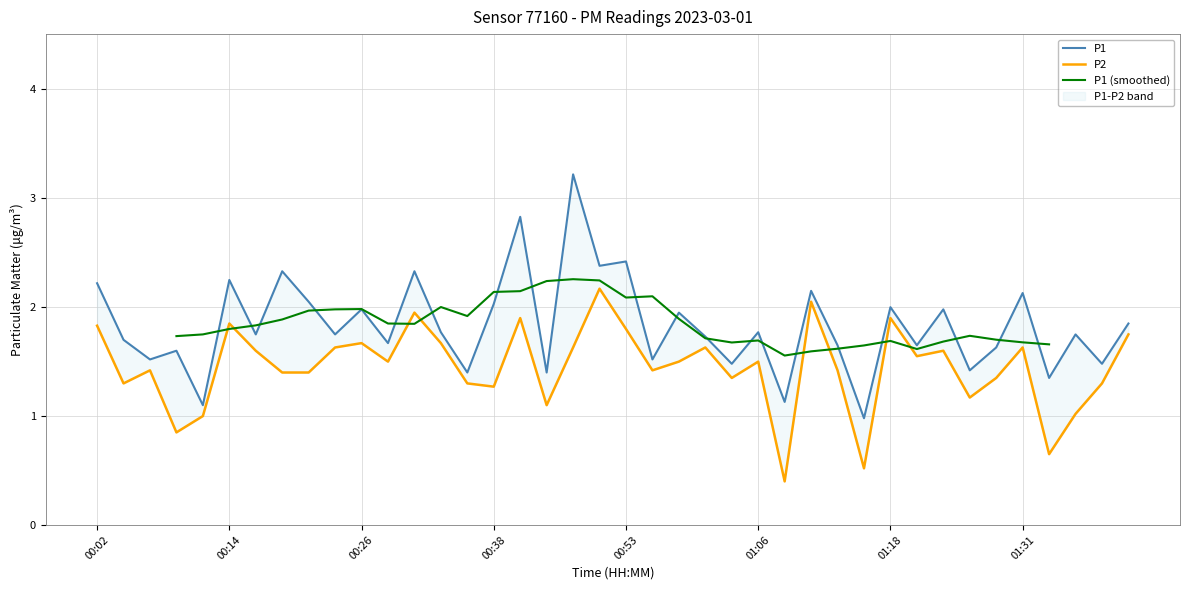

Reading left to right, extract all data points from this chart.

P1: 2.2	1.7	1.5	1.6	1.1	2.2	1.8	2.3	2.0	1.8	2.0	1.7	2.3	1.8	1.4	2.0	2.8	1.4	3.2	2.4	2.4	1.5	1.9	1.7	1.5	1.8	1.1	2.1	1.6	1.0	2.0	1.6	2.0	1.4	1.6	2.1	1.4	1.8	1.5	1.9
P2: 1.8	1.3	1.4	0.8	1.0	1.9	1.6	1.4	1.4	1.6	1.7	1.5	1.9	1.7	1.3	1.3	1.9	1.1	1.6	2.2	1.8	1.4	1.5	1.6	1.4	1.5	0.4	2.0	1.4	0.5	1.9	1.6	1.6	1.2	1.4	1.6	0.7	1.0	1.3	1.8